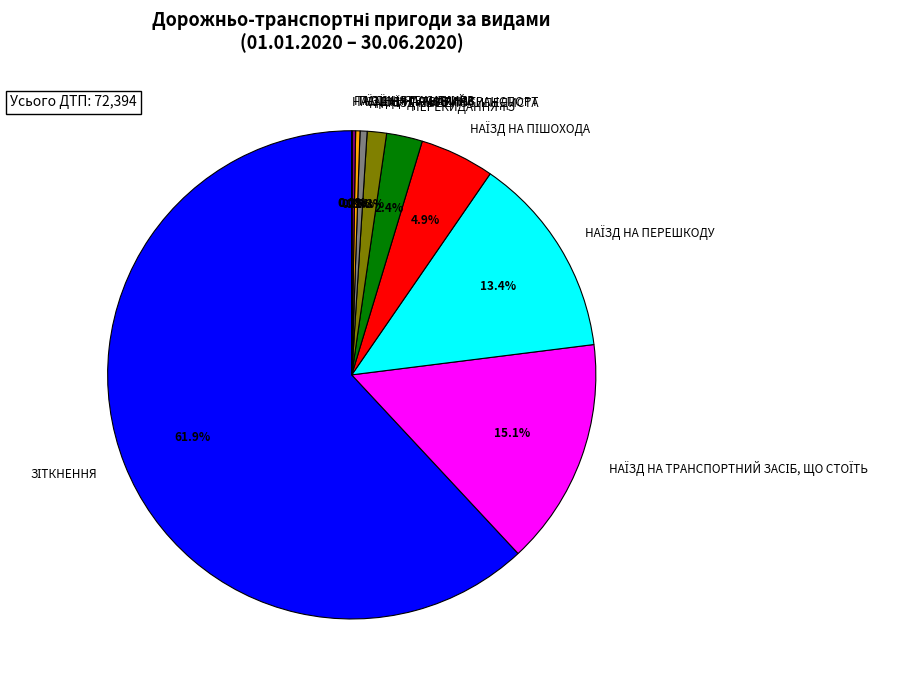

How much of the chart is everything except ПЕРЕКИДАННЯ ТЗ?

97.6%